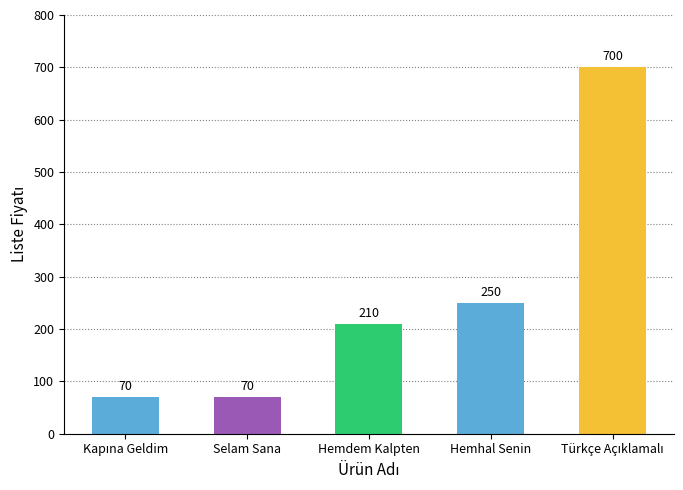

How many series are shown in this chart?

1